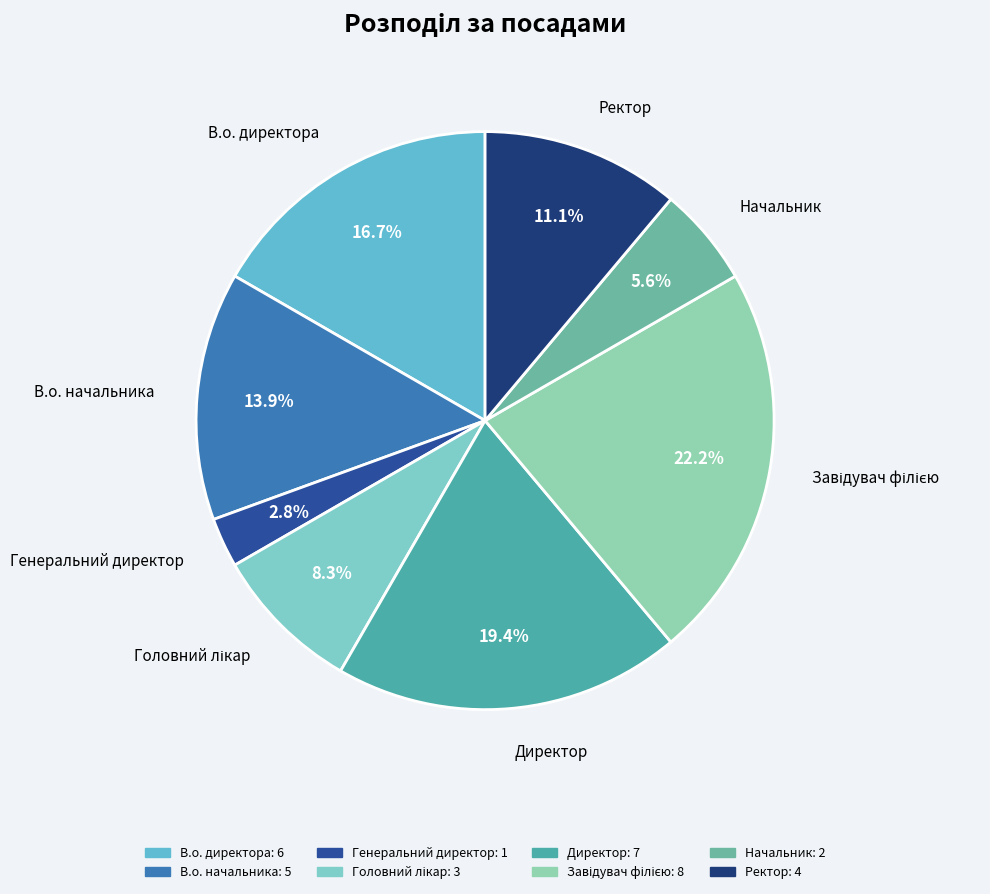

What percentage is NOT represented by В.о. начальника?

86.1%